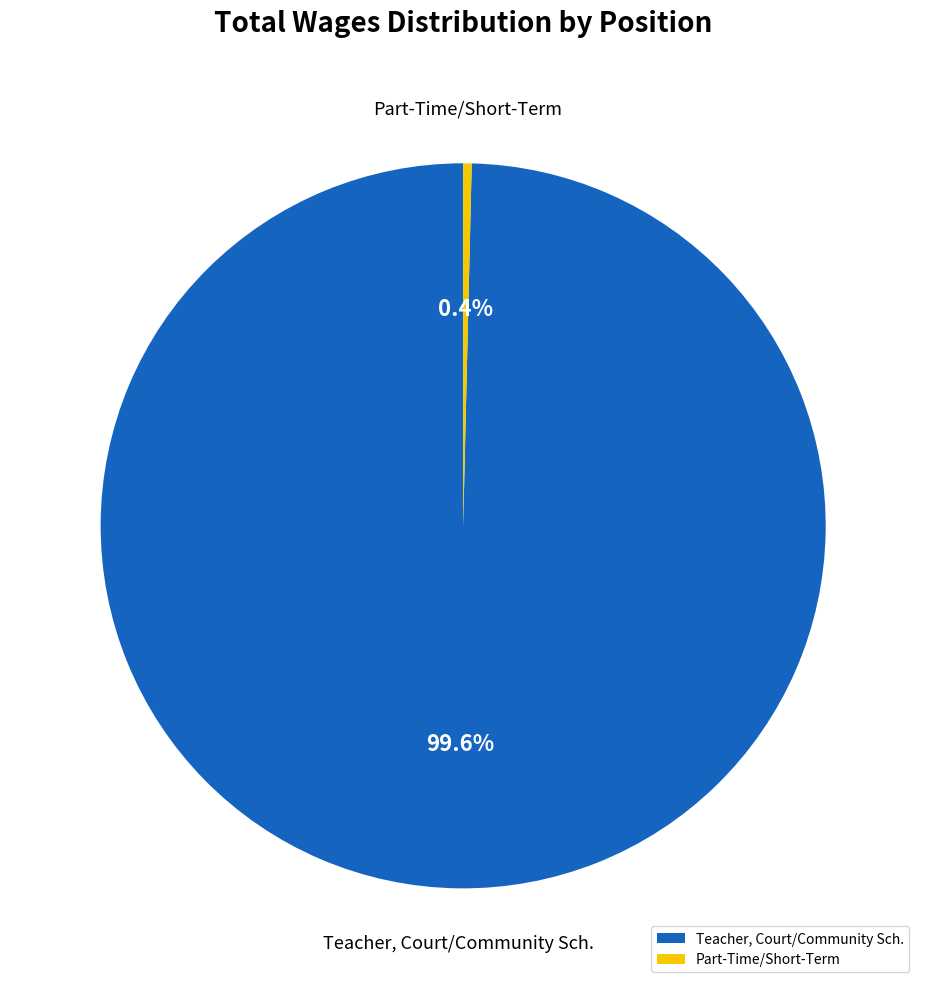

What is the ratio of the value at Teacher, Court/Community Sch. to the value at Part-Time/Short-Term?

265.1